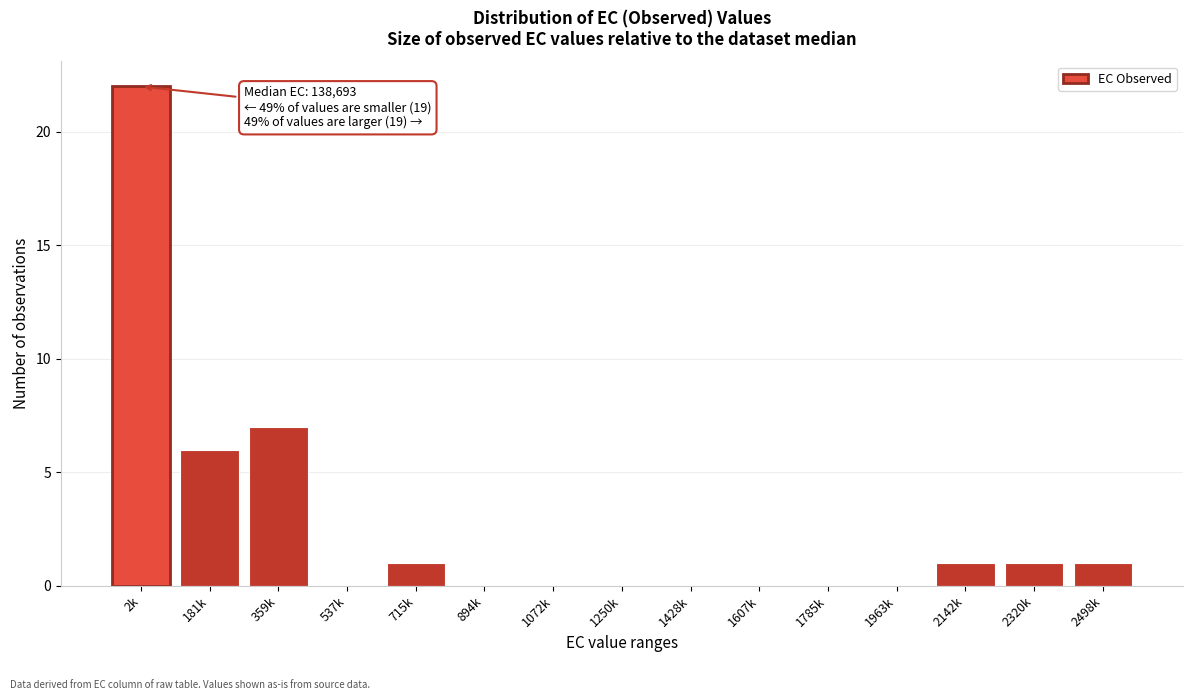

Reading left to right, transcribe all the data shown in this chart.

2k=22	181k=6	359k=7	537k=0	715k=1	894k=0	1072k=0	1250k=0	1428k=0	1607k=0	1785k=0	1963k=0	2142k=1	2320k=1	2498k=1